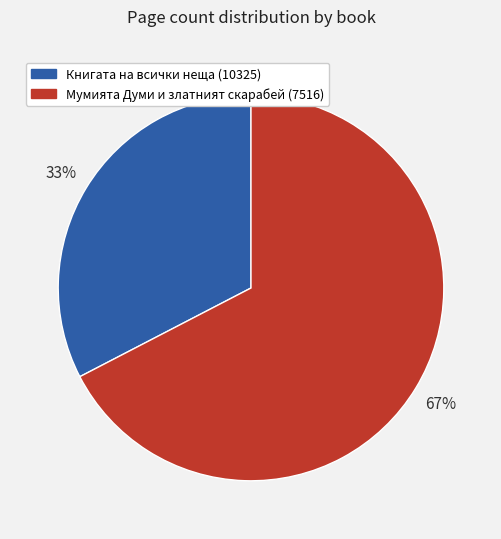

Do Мумията Думи и златният скарабей (7516) and Книгата на всички неща (10325) together represent more than half of the pie?

Yes